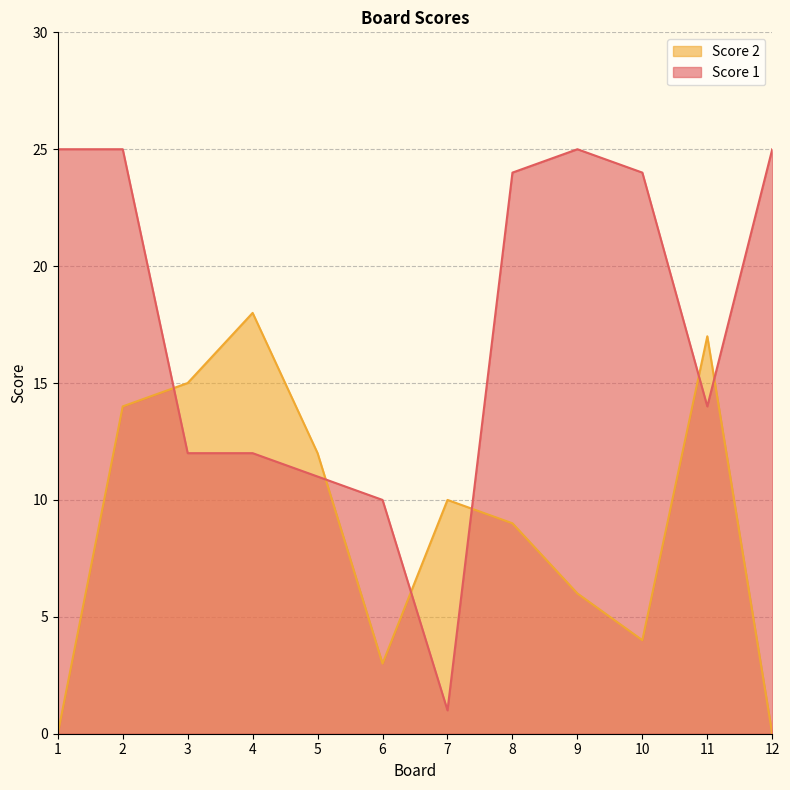

Where is the first local minimum for Score 2?

6